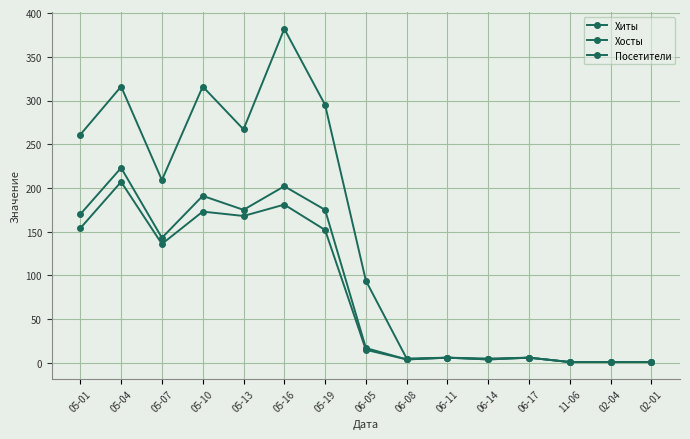

What is the maximum value for Посетители?

223